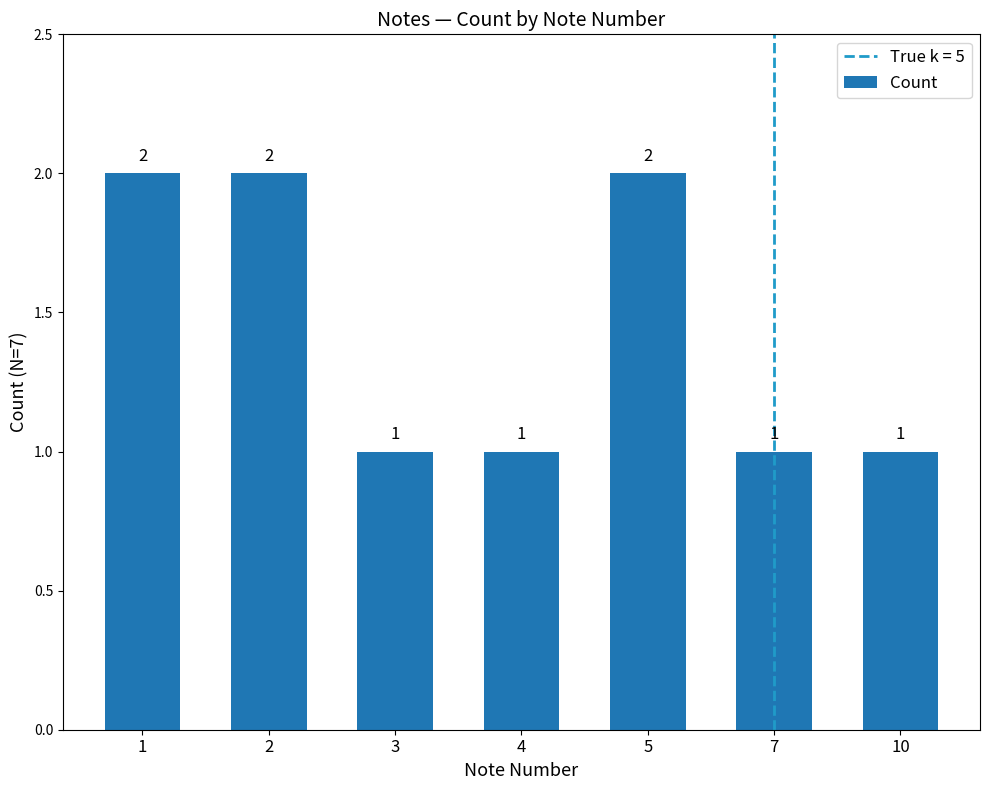

What value does the data have at 5?

2